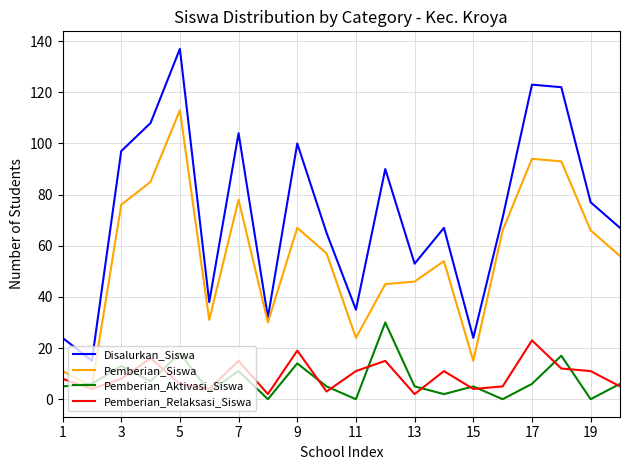

What is the difference between the maximum and minimum values in the Disalurkan_Siswa series?

122